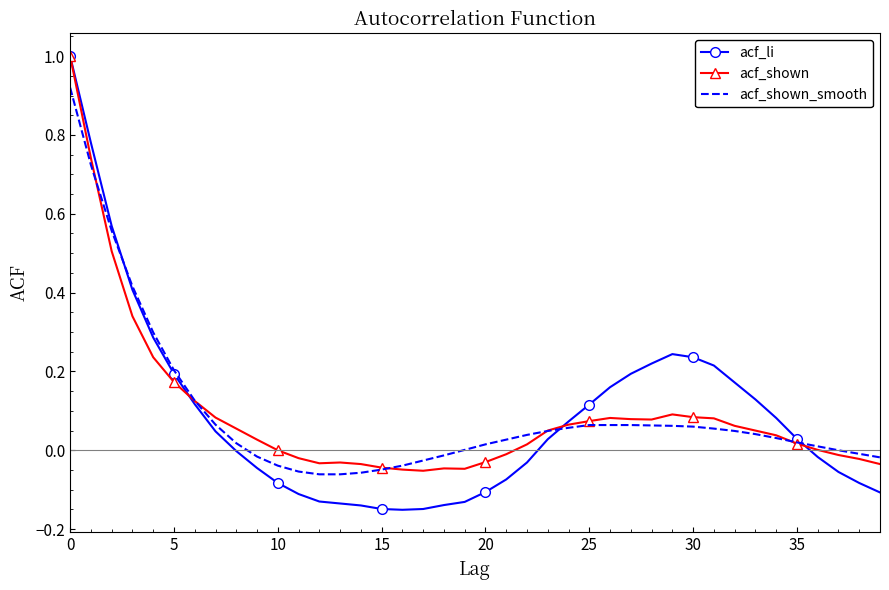

What is the sum of all acf_li values?

3.5